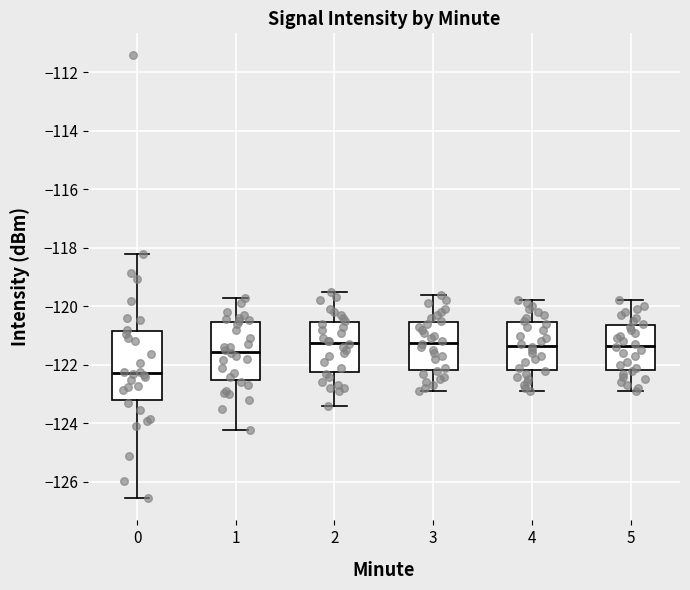

Reading left to right, transcribe this box plot: for each box, give where its median line is, the range the box spans, and where its two whiskers end, as read against the y-axis. The values are not printed on the chart, so give them approximately, as read against the axis.

0: median -122.2, box -123.2 to -120.8, whiskers -126.6 to -118.2
1: median -121.6, box -122.6 to -120.6, whiskers -124.2 to -119.8
2: median -121.2, box -122.2 to -120.6, whiskers -123.4 to -119.4
3: median -121.2, box -122.2 to -120.6, whiskers -122.8 to -119.6
4: median -121.4, box -122.2 to -120.6, whiskers -122.8 to -119.8
5: median -121.4, box -122.2 to -120.6, whiskers -122.8 to -119.8